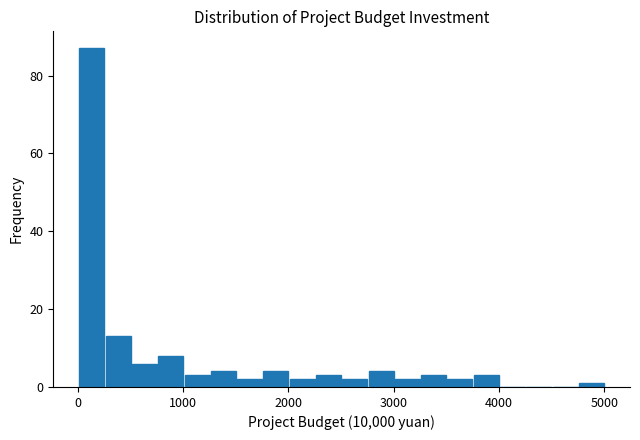

Around what value on the x-axis is the tallest bar? Give the approximate position of its centre, as read against the axis.

100